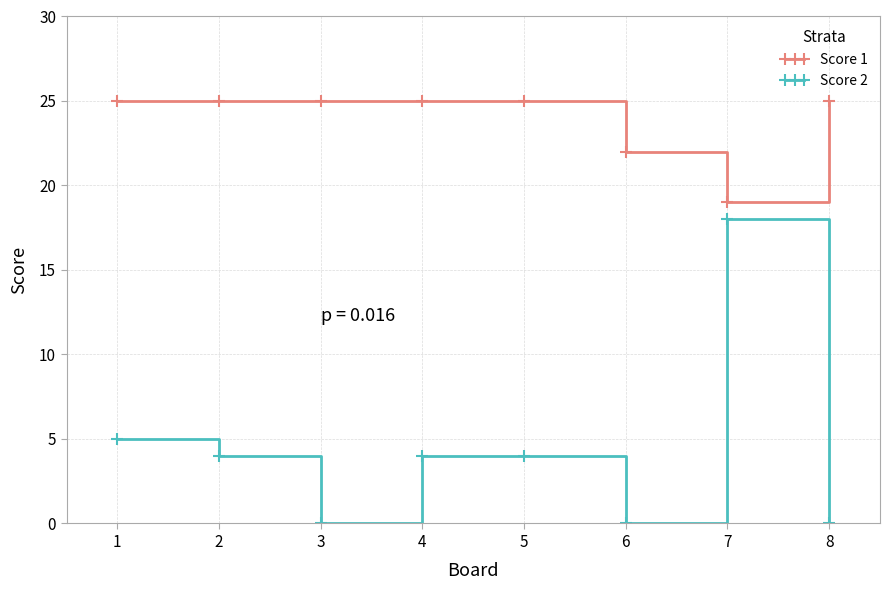

Which series has the widest spread of values?

Score 2